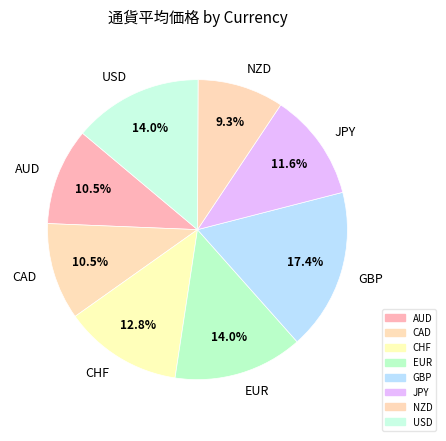

Which category has the smallest portion of the pie?

NZD